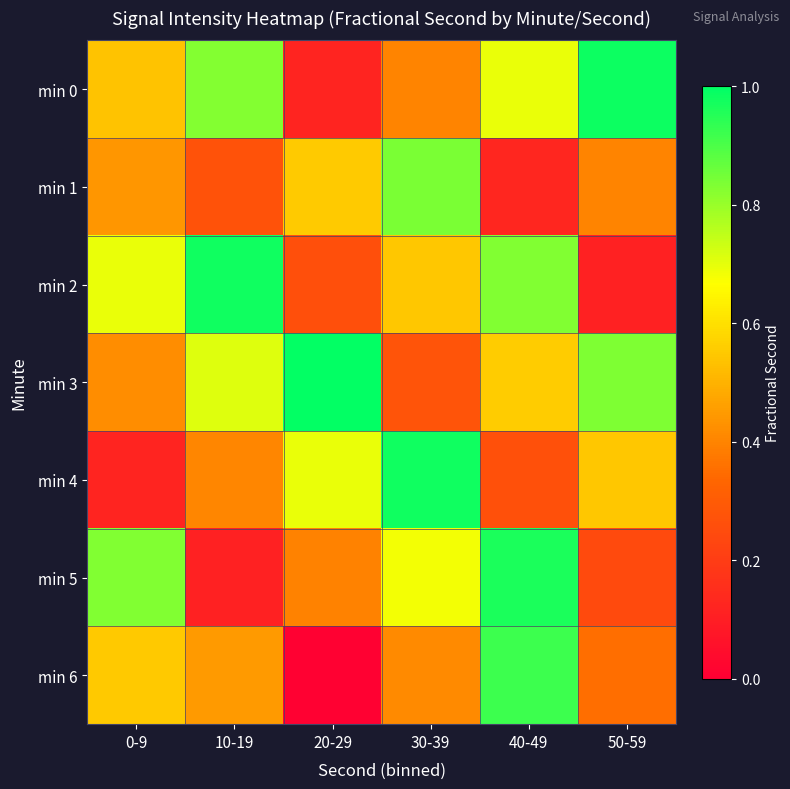

How many series are shown in this chart?

7